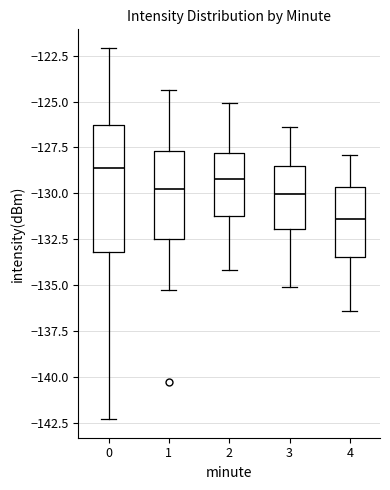

Reading left to right, transcribe this box plot: for each box, give where its median line is, the range the box spans, and where its two whiskers end, as read against the y-axis. The values are not printed on the chart, so give them approximately, as read against the axis.

0: median -128.5, box -133.0 to -126.5, whiskers -142.5 to -122.0
1: median -129.5, box -132.5 to -127.5, whiskers -135.5 to -124.5
2: median -129.0, box -131.0 to -128.0, whiskers -134.0 to -125.0
3: median -130.0, box -132.0 to -128.5, whiskers -135.0 to -126.5
4: median -131.5, box -133.5 to -129.5, whiskers -136.5 to -128.0